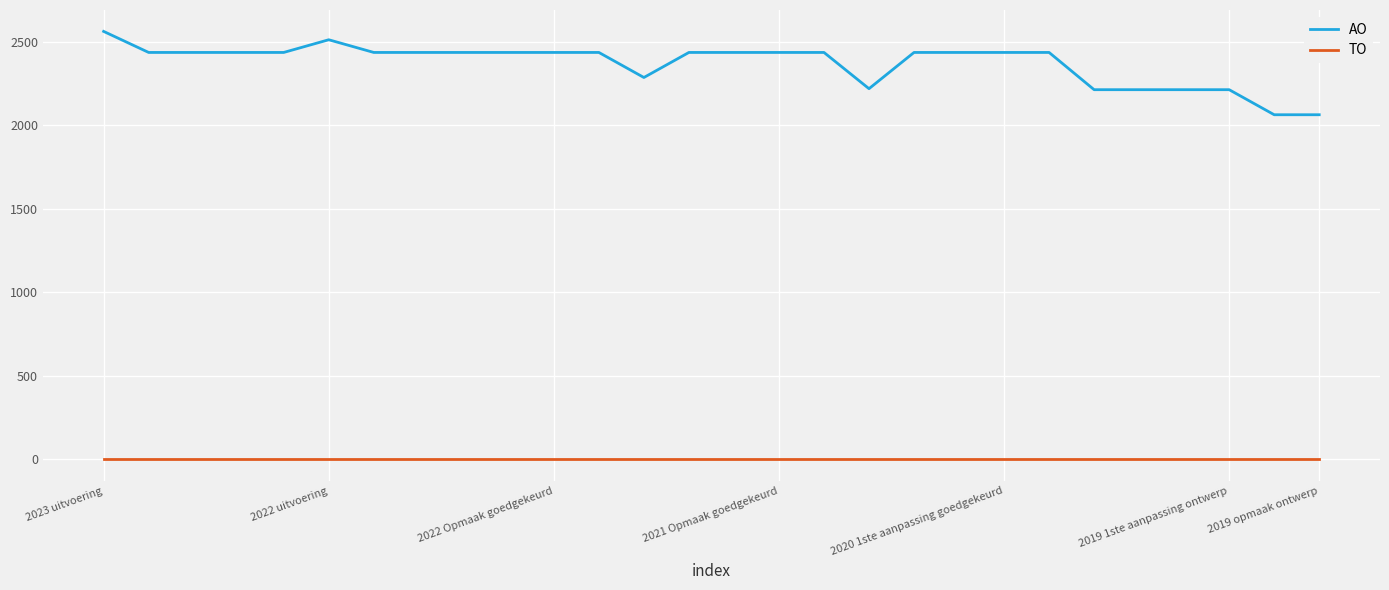

What are all the series names shown in the legend?

AO, TO